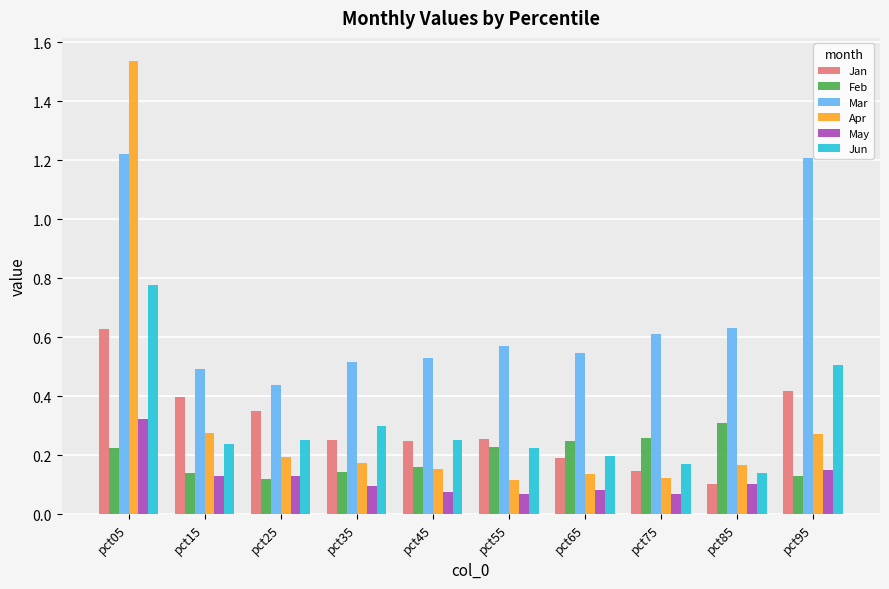

What is the average value of the Mar series?

0.7